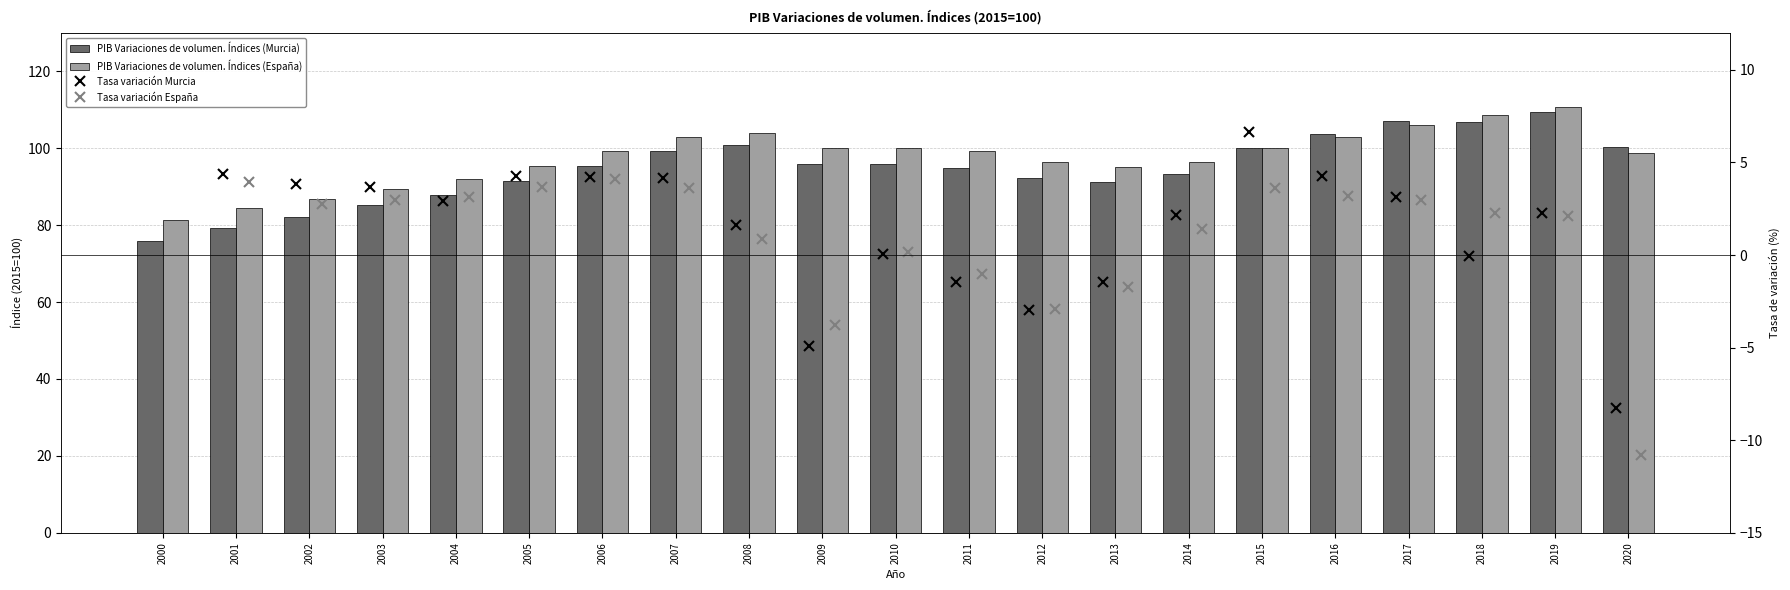

Is it true that PIB Variaciones de volumen. Índices (España) equals 96.3 at 2014?

True